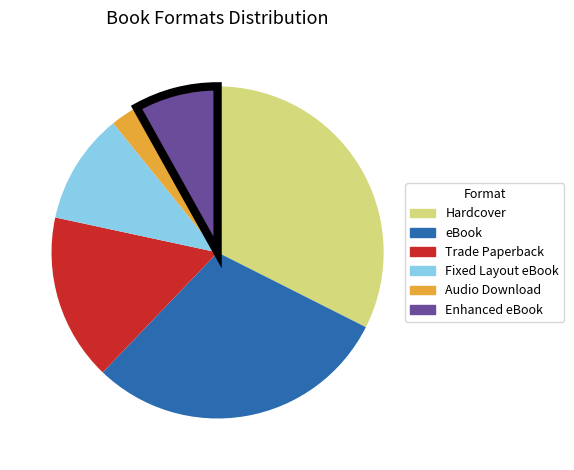

Between Audio Download and Hardcover, which is larger?

Hardcover